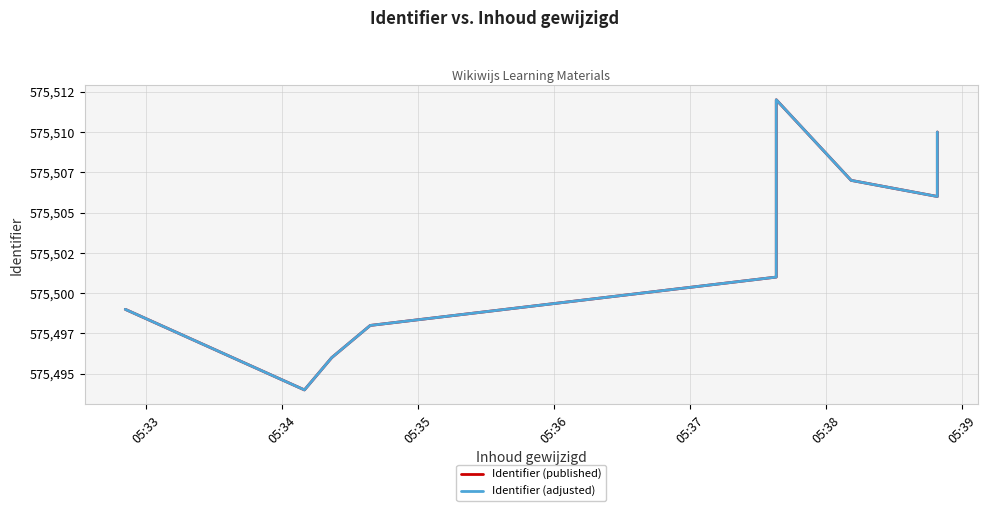

What is the label of the 5th point from the right?

05:37